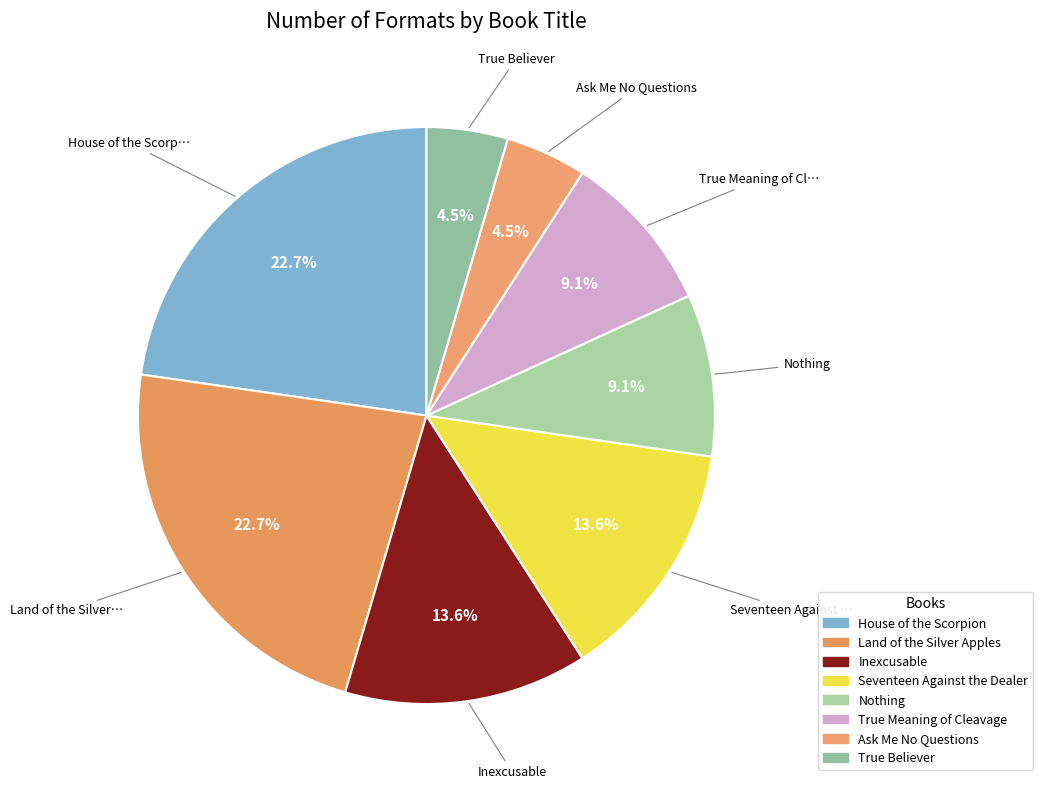

What is the ratio of the value at True Believer to the value at Nothing?

0.5